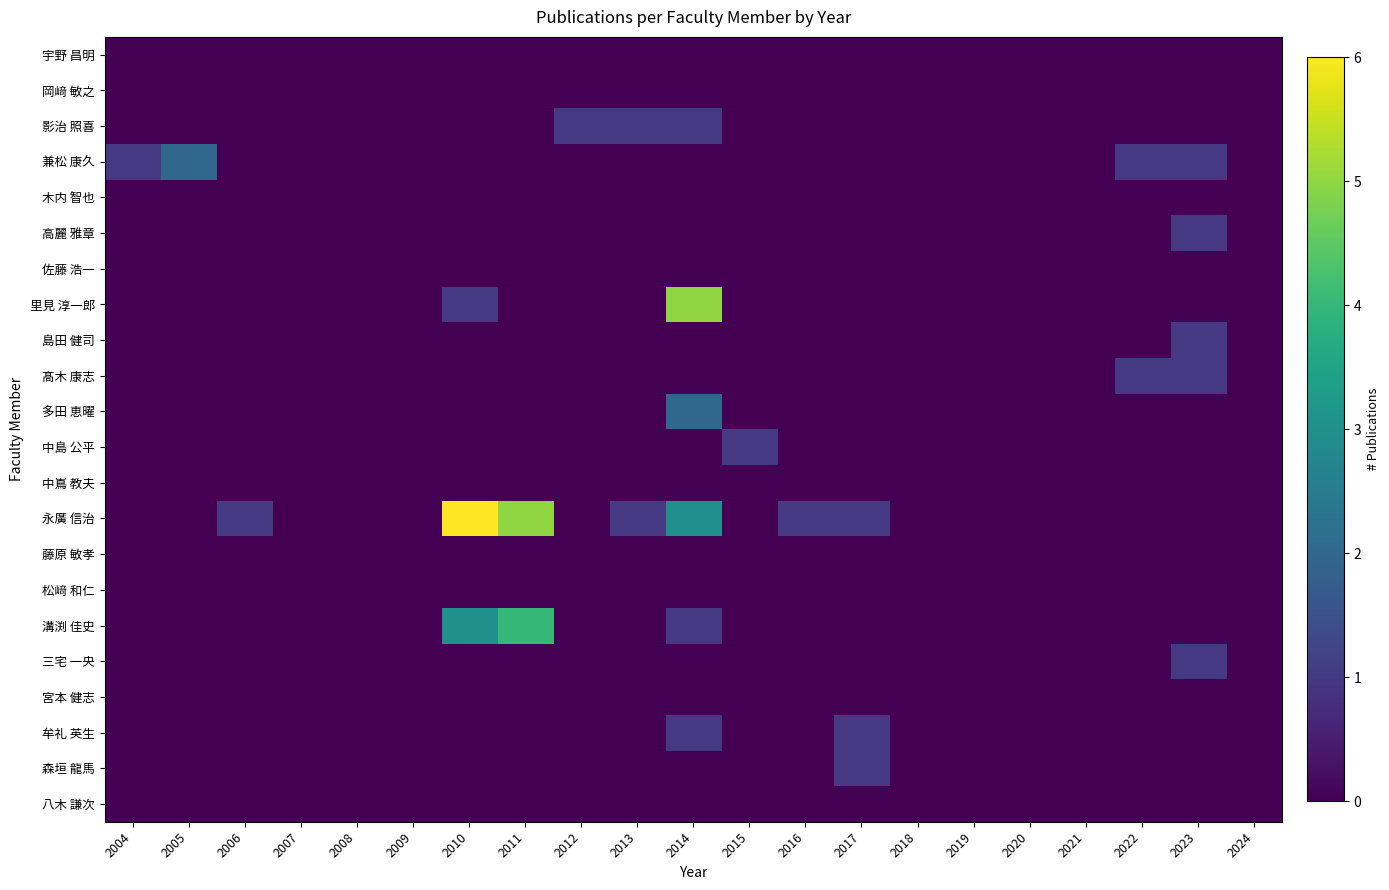

Reading left to right, list all the values displayed in this chart.

宇野 昌明: 2004=0	2005=0	2006=0	2007=0	2008=0	2009=0	2010=0	2011=0	2012=0	2013=0	2014=0	2015=0	2016=0	2017=0	2018=0	2019=0	2020=0	2021=0	2022=0	2023=0	2024=0
岡﨑 敏之: 2004=0	2005=0	2006=0	2007=0	2008=0	2009=0	2010=0	2011=0	2012=0	2013=0	2014=0	2015=0	2016=0	2017=0	2018=0	2019=0	2020=0	2021=0	2022=0	2023=0	2024=0
影治 照喜: 2004=0	2005=0	2006=0	2007=0	2008=0	2009=0	2010=0	2011=0	2012=1	2013=1	2014=1	2015=0	2016=0	2017=0	2018=0	2019=0	2020=0	2021=0	2022=0	2023=0	2024=0
兼松 康久: 2004=1	2005=2	2006=0	2007=0	2008=0	2009=0	2010=0	2011=0	2012=0	2013=0	2014=0	2015=0	2016=0	2017=0	2018=0	2019=0	2020=0	2021=0	2022=1	2023=1	2024=0
木内 智也: 2004=0	2005=0	2006=0	2007=0	2008=0	2009=0	2010=0	2011=0	2012=0	2013=0	2014=0	2015=0	2016=0	2017=0	2018=0	2019=0	2020=0	2021=0	2022=0	2023=0	2024=0
高麗 雅章: 2004=0	2005=0	2006=0	2007=0	2008=0	2009=0	2010=0	2011=0	2012=0	2013=0	2014=0	2015=0	2016=0	2017=0	2018=0	2019=0	2020=0	2021=0	2022=0	2023=1	2024=0
佐藤 浩一: 2004=0	2005=0	2006=0	2007=0	2008=0	2009=0	2010=0	2011=0	2012=0	2013=0	2014=0	2015=0	2016=0	2017=0	2018=0	2019=0	2020=0	2021=0	2022=0	2023=0	2024=0
里見 淳一郎: 2004=0	2005=0	2006=0	2007=0	2008=0	2009=0	2010=1	2011=0	2012=0	2013=0	2014=5	2015=0	2016=0	2017=0	2018=0	2019=0	2020=0	2021=0	2022=0	2023=0	2024=0
島田 健司: 2004=0	2005=0	2006=0	2007=0	2008=0	2009=0	2010=0	2011=0	2012=0	2013=0	2014=0	2015=0	2016=0	2017=0	2018=0	2019=0	2020=0	2021=0	2022=0	2023=1	2024=0
髙木 康志: 2004=0	2005=0	2006=0	2007=0	2008=0	2009=0	2010=0	2011=0	2012=0	2013=0	2014=0	2015=0	2016=0	2017=0	2018=0	2019=0	2020=0	2021=0	2022=1	2023=1	2024=0
多田 恵曜: 2004=0	2005=0	2006=0	2007=0	2008=0	2009=0	2010=0	2011=0	2012=0	2013=0	2014=2	2015=0	2016=0	2017=0	2018=0	2019=0	2020=0	2021=0	2022=0	2023=0	2024=0
中島 公平: 2004=0	2005=0	2006=0	2007=0	2008=0	2009=0	2010=0	2011=0	2012=0	2013=0	2014=0	2015=1	2016=0	2017=0	2018=0	2019=0	2020=0	2021=0	2022=0	2023=0	2024=0
中嶌 教夫: 2004=0	2005=0	2006=0	2007=0	2008=0	2009=0	2010=0	2011=0	2012=0	2013=0	2014=0	2015=0	2016=0	2017=0	2018=0	2019=0	2020=0	2021=0	2022=0	2023=0	2024=0
永廣 信治: 2004=0	2005=0	2006=1	2007=0	2008=0	2009=0	2010=6	2011=5	2012=0	2013=1	2014=3	2015=0	2016=1	2017=1	2018=0	2019=0	2020=0	2021=0	2022=0	2023=0	2024=0
藤原 敏孝: 2004=0	2005=0	2006=0	2007=0	2008=0	2009=0	2010=0	2011=0	2012=0	2013=0	2014=0	2015=0	2016=0	2017=0	2018=0	2019=0	2020=0	2021=0	2022=0	2023=0	2024=0
松﨑 和仁: 2004=0	2005=0	2006=0	2007=0	2008=0	2009=0	2010=0	2011=0	2012=0	2013=0	2014=0	2015=0	2016=0	2017=0	2018=0	2019=0	2020=0	2021=0	2022=0	2023=0	2024=0
溝渕 佳史: 2004=0	2005=0	2006=0	2007=0	2008=0	2009=0	2010=3	2011=4	2012=0	2013=0	2014=1	2015=0	2016=0	2017=0	2018=0	2019=0	2020=0	2021=0	2022=0	2023=0	2024=0
三宅 一央: 2004=0	2005=0	2006=0	2007=0	2008=0	2009=0	2010=0	2011=0	2012=0	2013=0	2014=0	2015=0	2016=0	2017=0	2018=0	2019=0	2020=0	2021=0	2022=0	2023=1	2024=0
宮本 健志: 2004=0	2005=0	2006=0	2007=0	2008=0	2009=0	2010=0	2011=0	2012=0	2013=0	2014=0	2015=0	2016=0	2017=0	2018=0	2019=0	2020=0	2021=0	2022=0	2023=0	2024=0
牟礼 英生: 2004=0	2005=0	2006=0	2007=0	2008=0	2009=0	2010=0	2011=0	2012=0	2013=0	2014=1	2015=0	2016=0	2017=1	2018=0	2019=0	2020=0	2021=0	2022=0	2023=0	2024=0
森垣 龍馬: 2004=0	2005=0	2006=0	2007=0	2008=0	2009=0	2010=0	2011=0	2012=0	2013=0	2014=0	2015=0	2016=0	2017=1	2018=0	2019=0	2020=0	2021=0	2022=0	2023=0	2024=0
八木 謙次: 2004=0	2005=0	2006=0	2007=0	2008=0	2009=0	2010=0	2011=0	2012=0	2013=0	2014=0	2015=0	2016=0	2017=0	2018=0	2019=0	2020=0	2021=0	2022=0	2023=0	2024=0